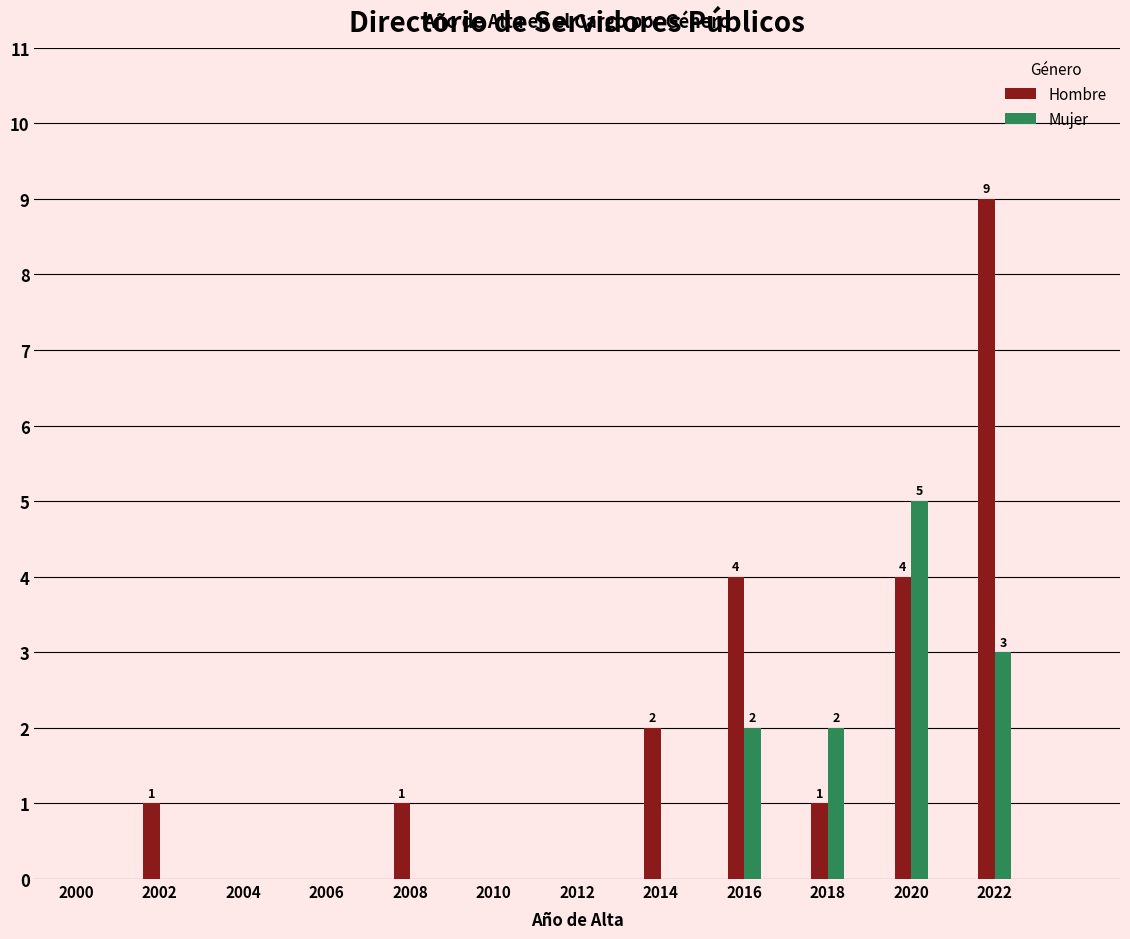

Reading left to right, extract all data points from this chart.

Hombre: 2000=0	2002=1	2004=0	2006=0	2008=1	2010=0	2012=0	2014=2	2016=4	2018=1	2020=4	2022=9
Mujer: 2000=0	2002=0	2004=0	2006=0	2008=0	2010=0	2012=0	2014=0	2016=2	2018=2	2020=5	2022=3